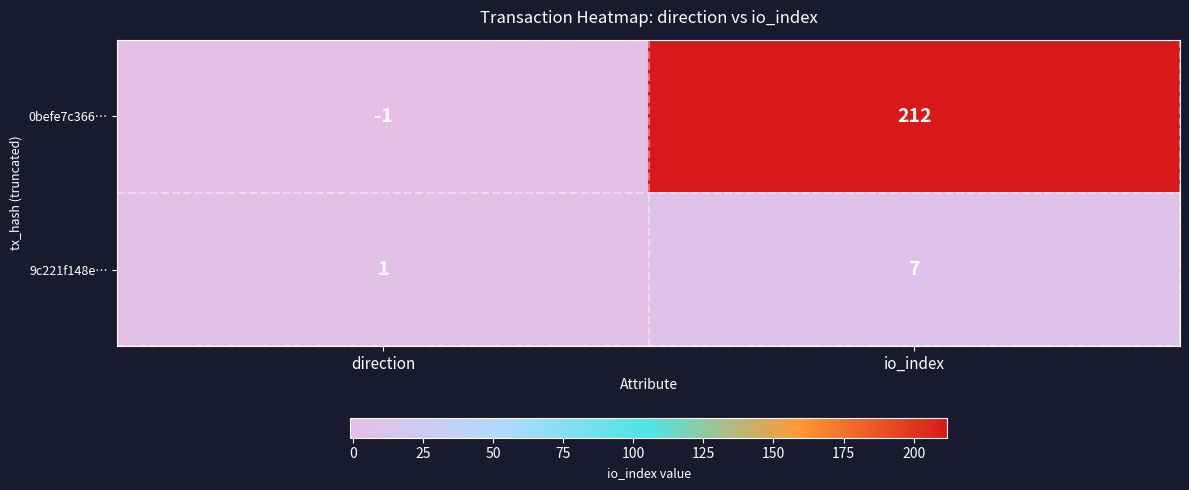

How many values in the 0befe7c366… series are below 212?

1